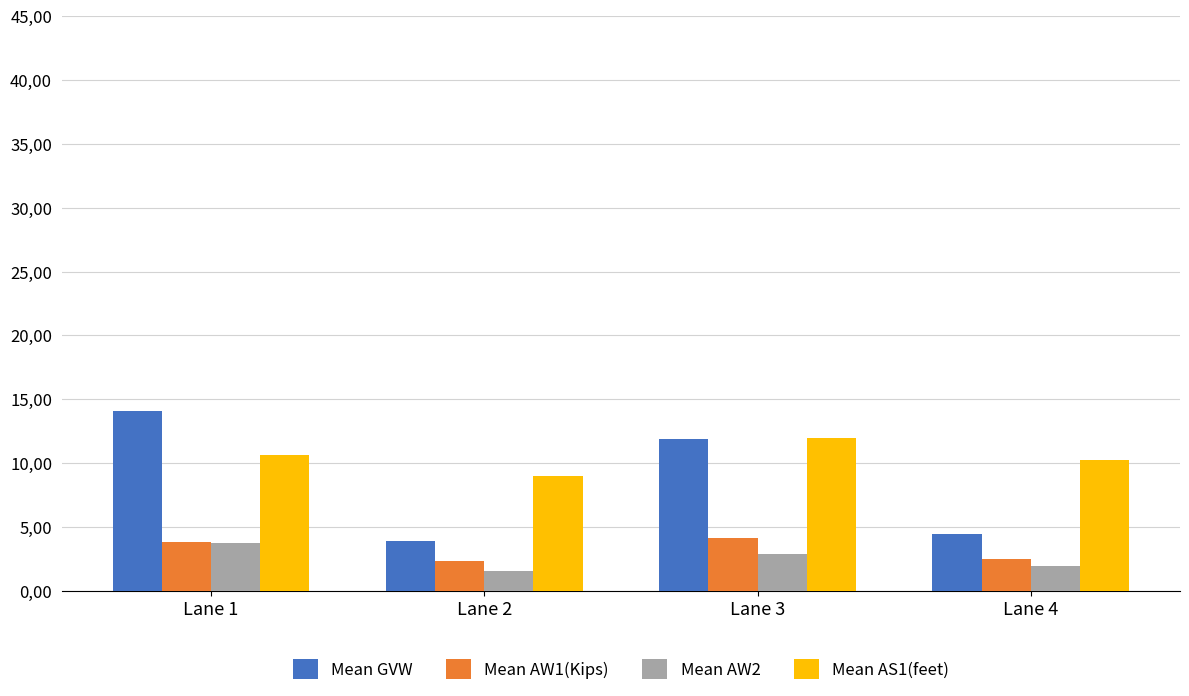

True or false: Mean AW1(Kips) has a value of 1.0 at Lane 1.

False